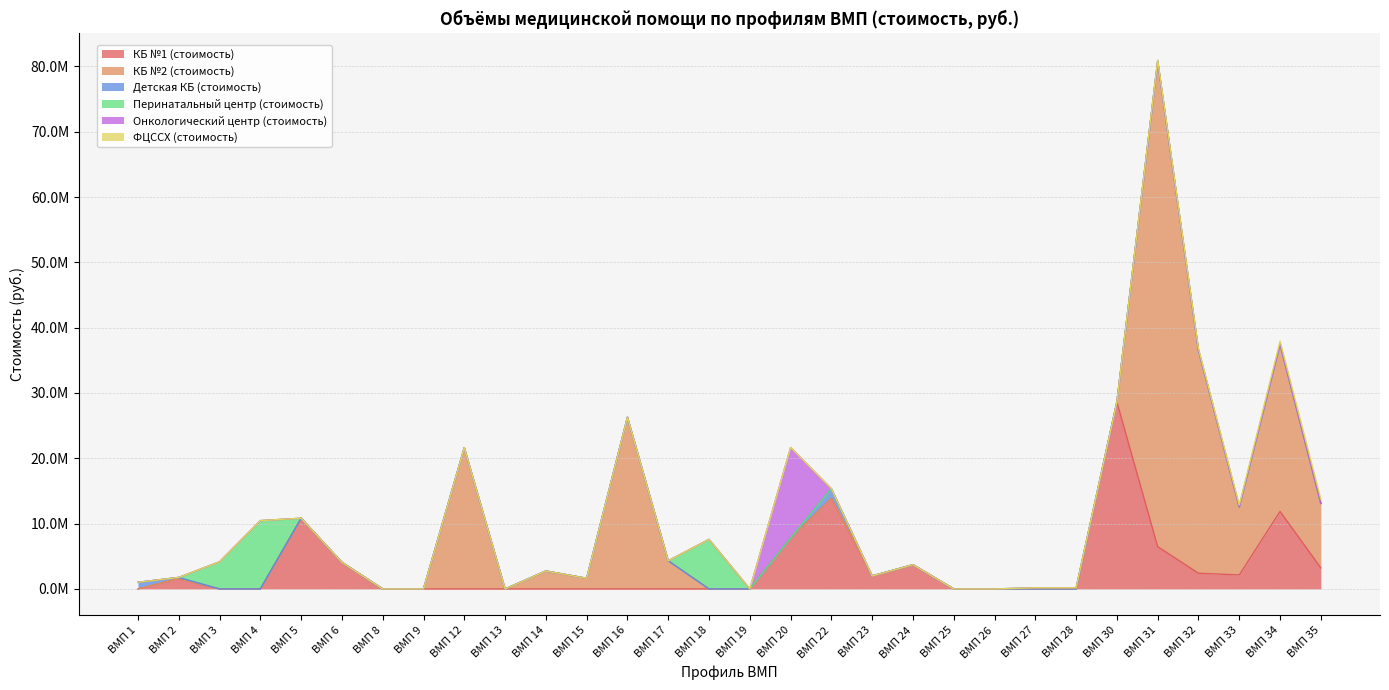

What is the spread (max minus min) of values at ВМП 35?

9874716.7